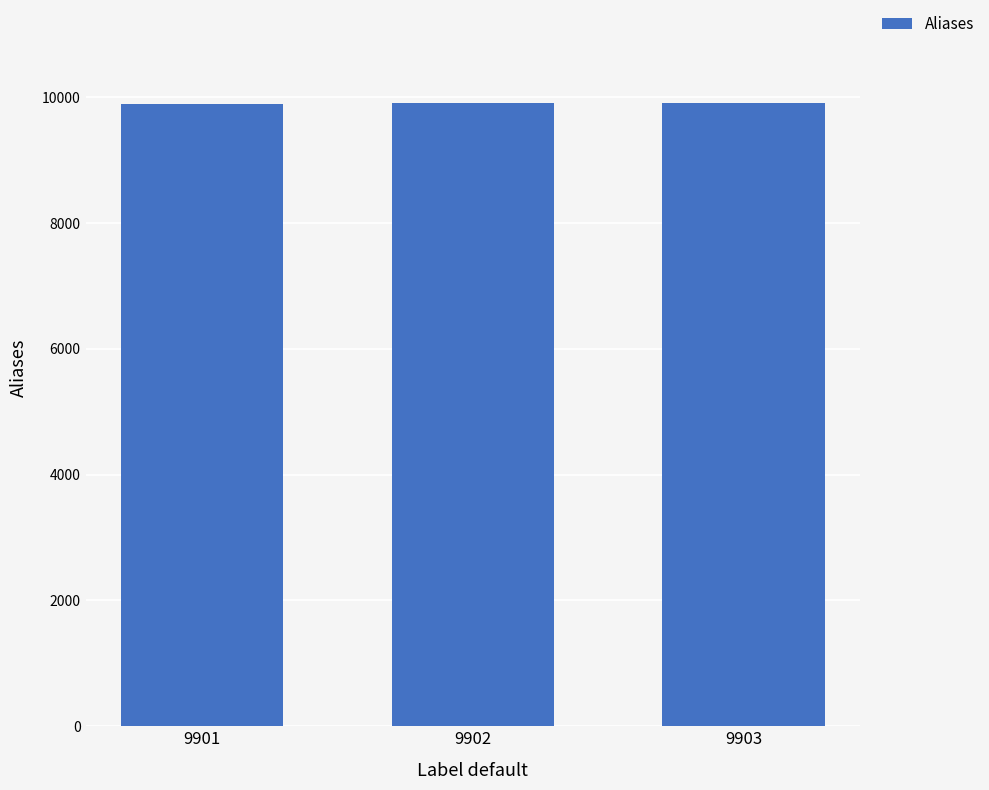

Approximately how many times larger is the value at 9901 compared to 9903?

1.0